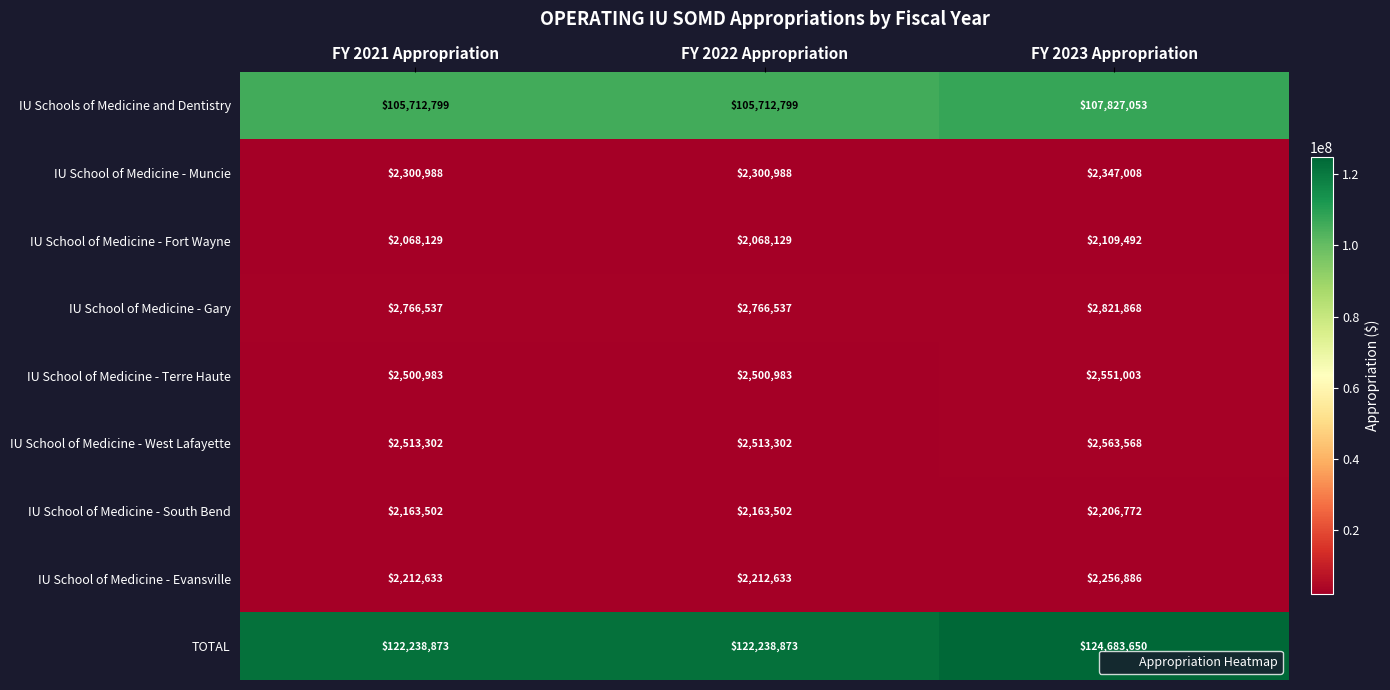

The IU School of Medicine - South Bend series shows 3831704 at FY 2023 Appropriation. True or false?

False